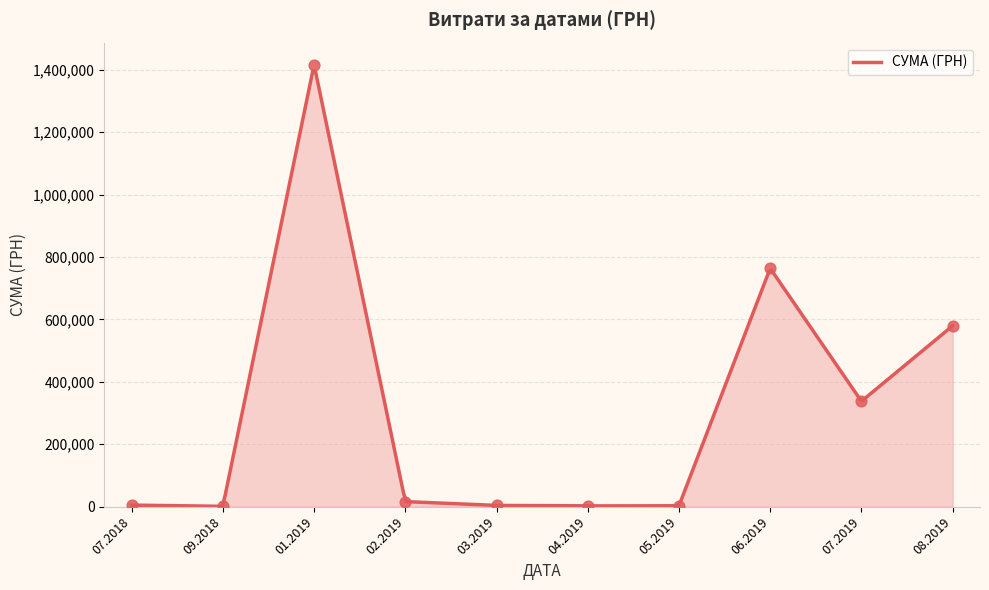

Approximately how many times larger is the value at 01.07.2019 compared to 03.06.2019?

224.7